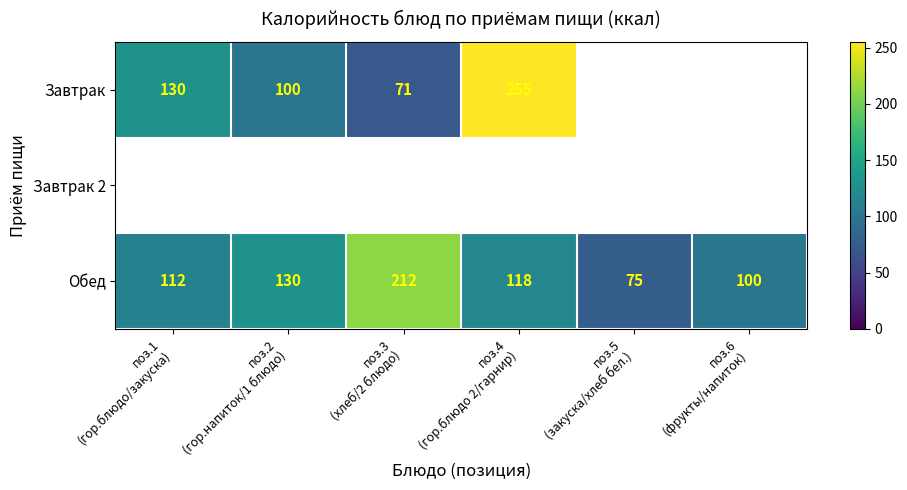

Count the number of categories in the chart.

6